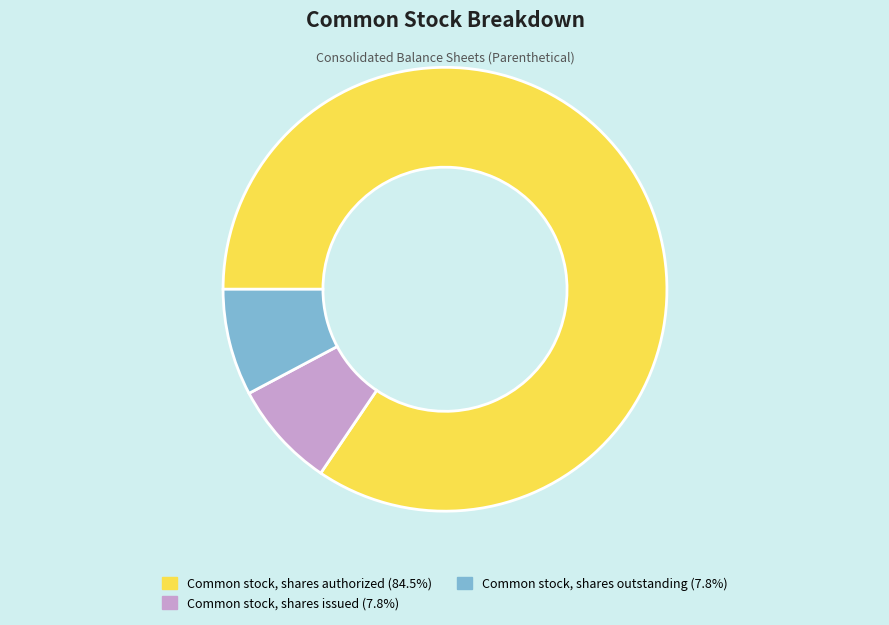

How many slices are in this pie chart?

3